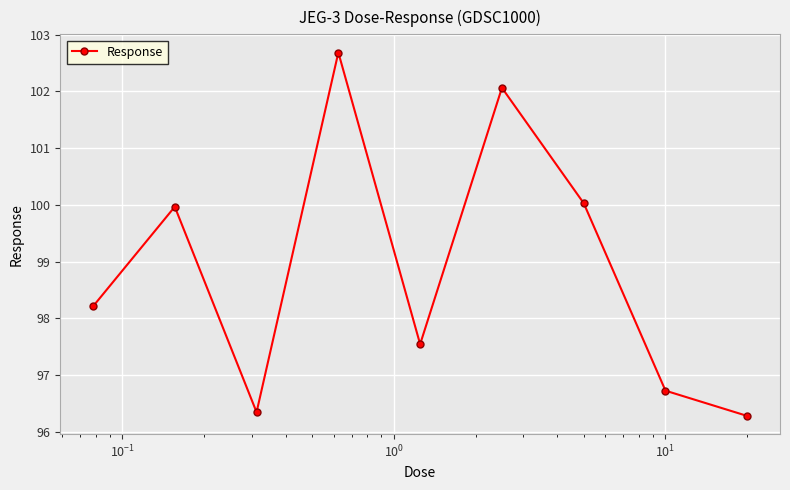

What is the sum of all values?

889.9